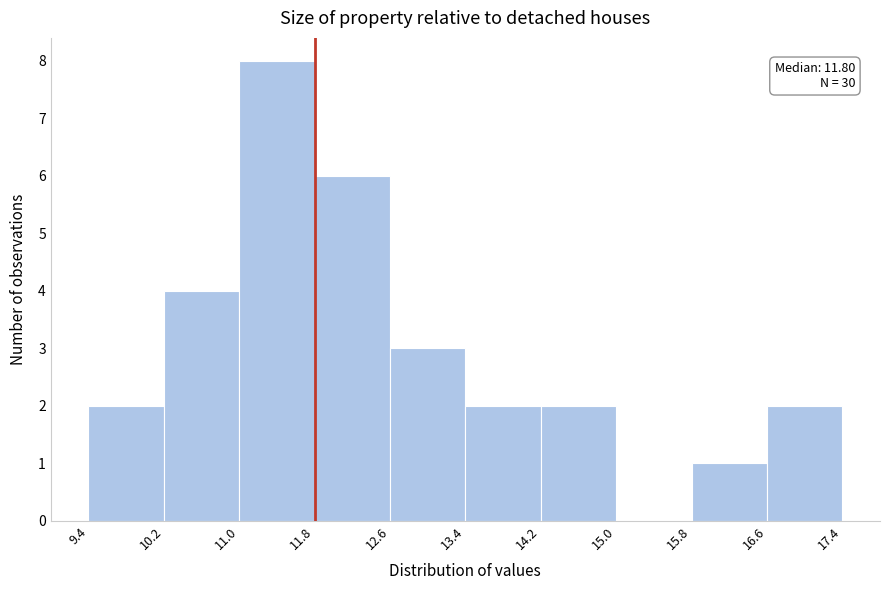

Which range on the x-axis has the tallest bar?

11.0 to 11.8